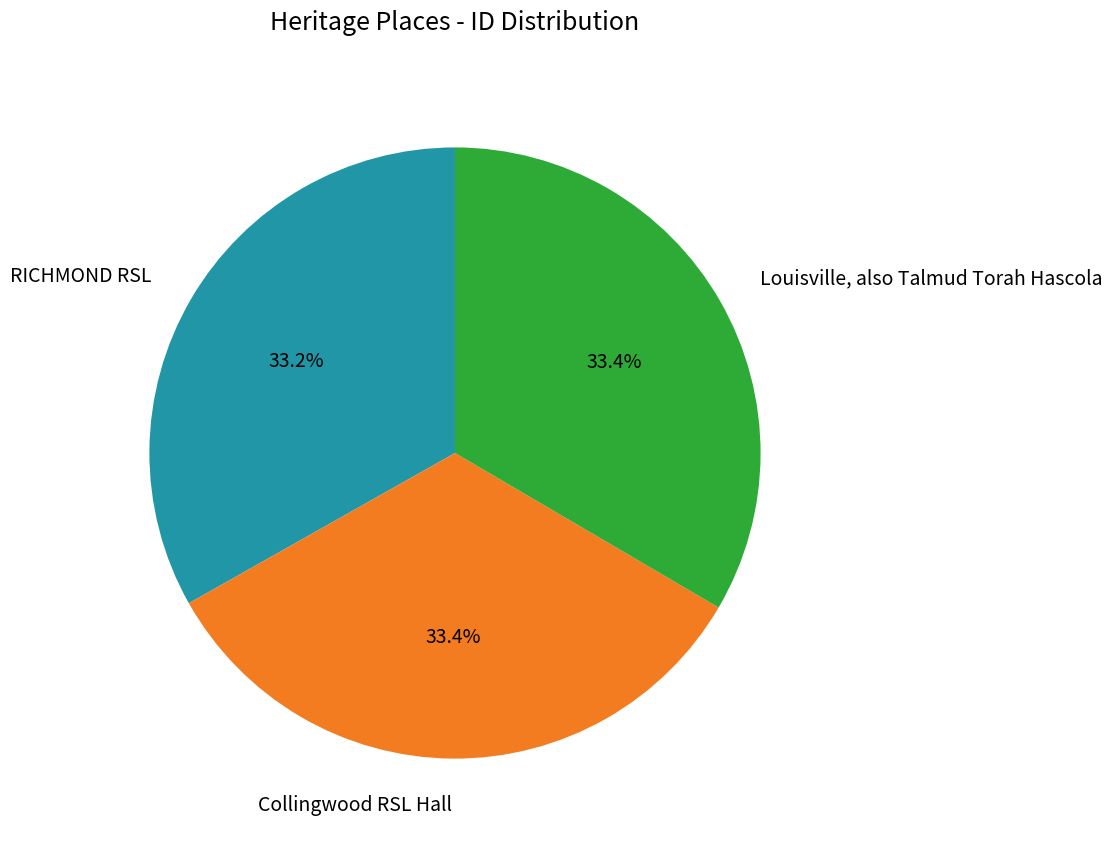

The RICHMOND RSL slice represents 21% of the pie. True or false?

False